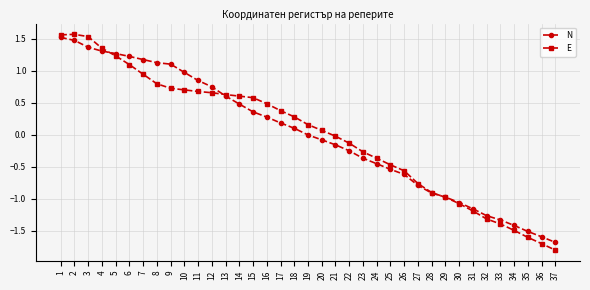

How many distinct data groups are displayed?

2